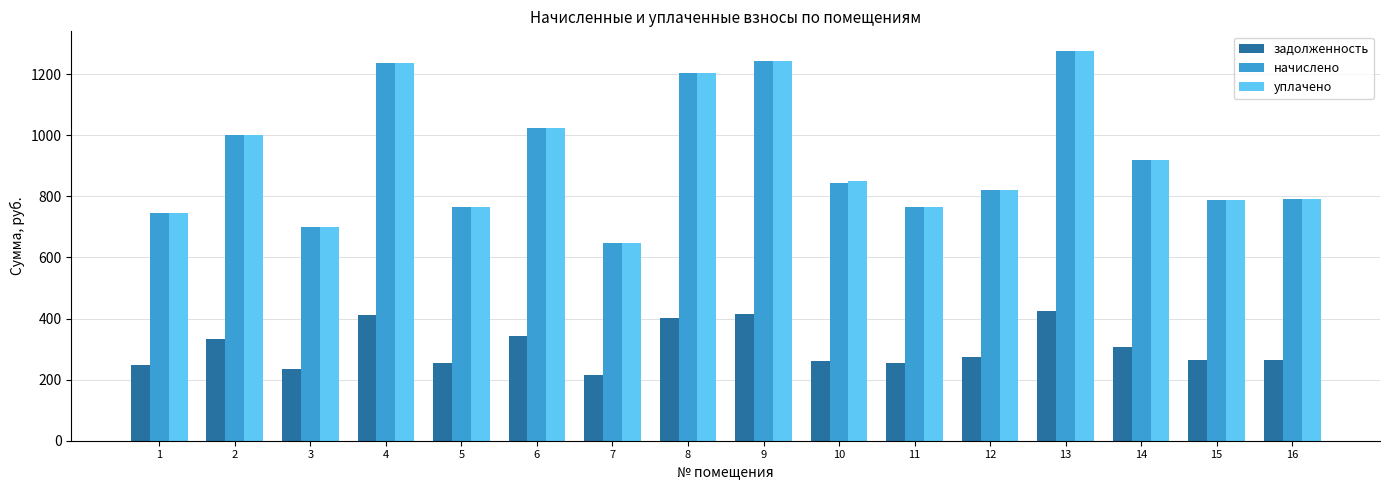

Read the начислено value at 9.

1244.2